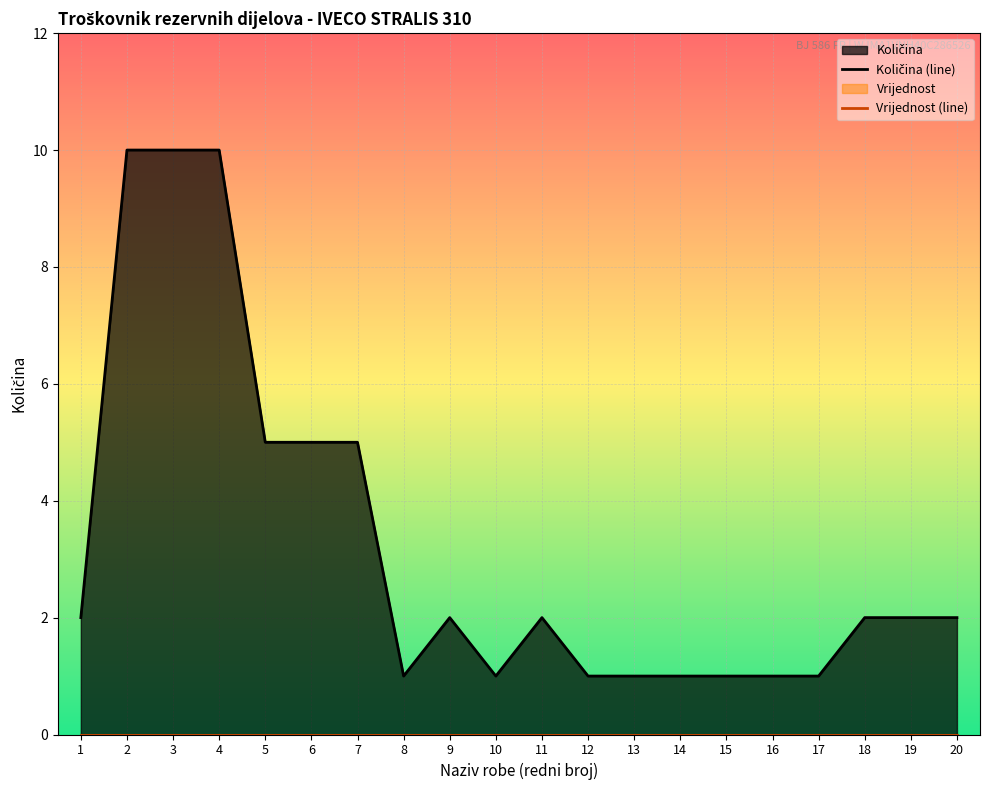

True or false: Količina (line) and Vrijednost (line) intersect in this chart.

False